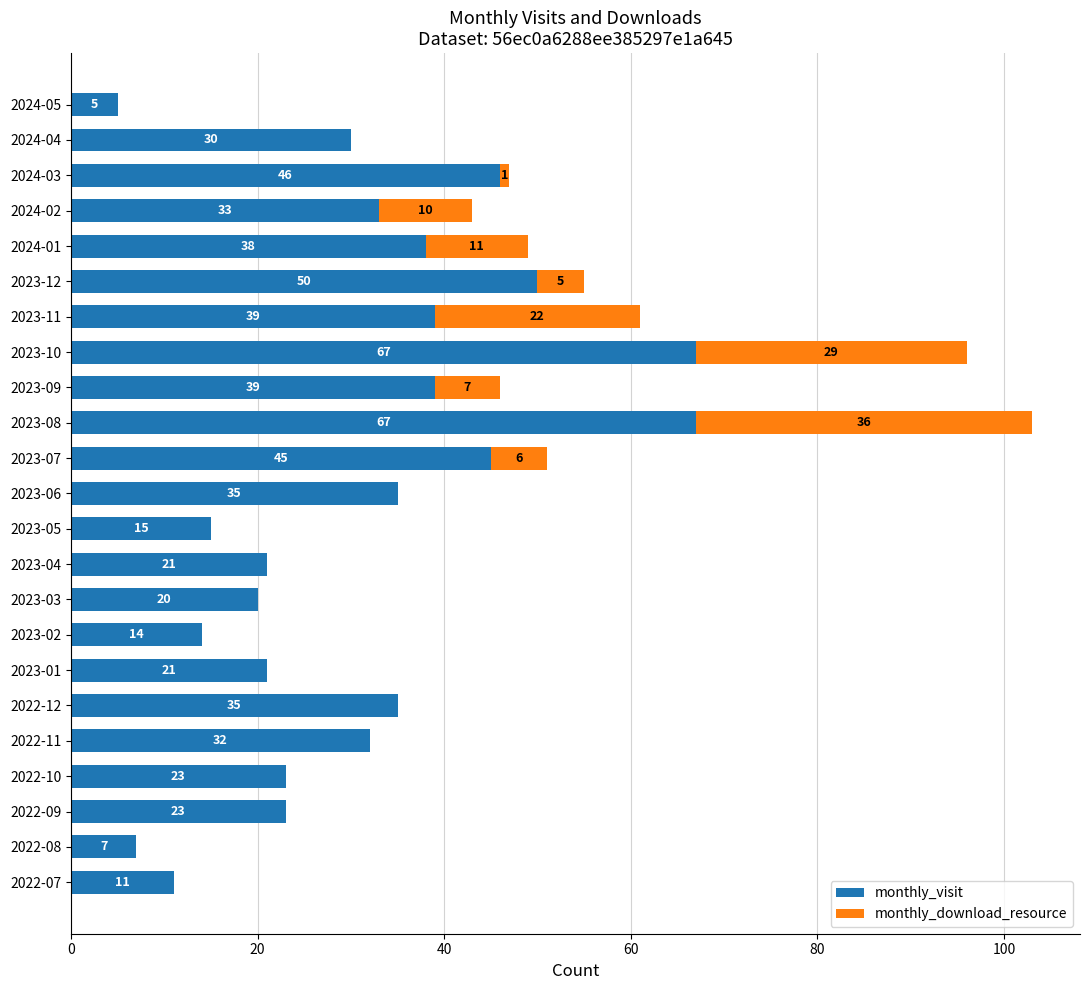

What is the maximum value for monthly_visit?

67